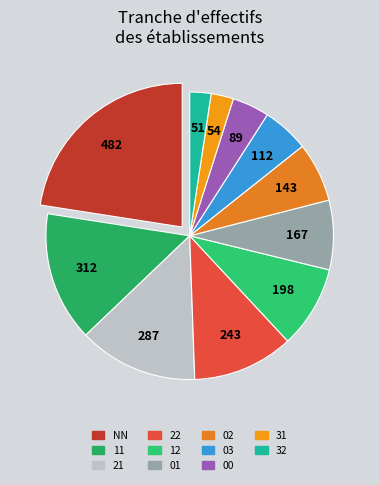

How many slices are in this pie chart?

11